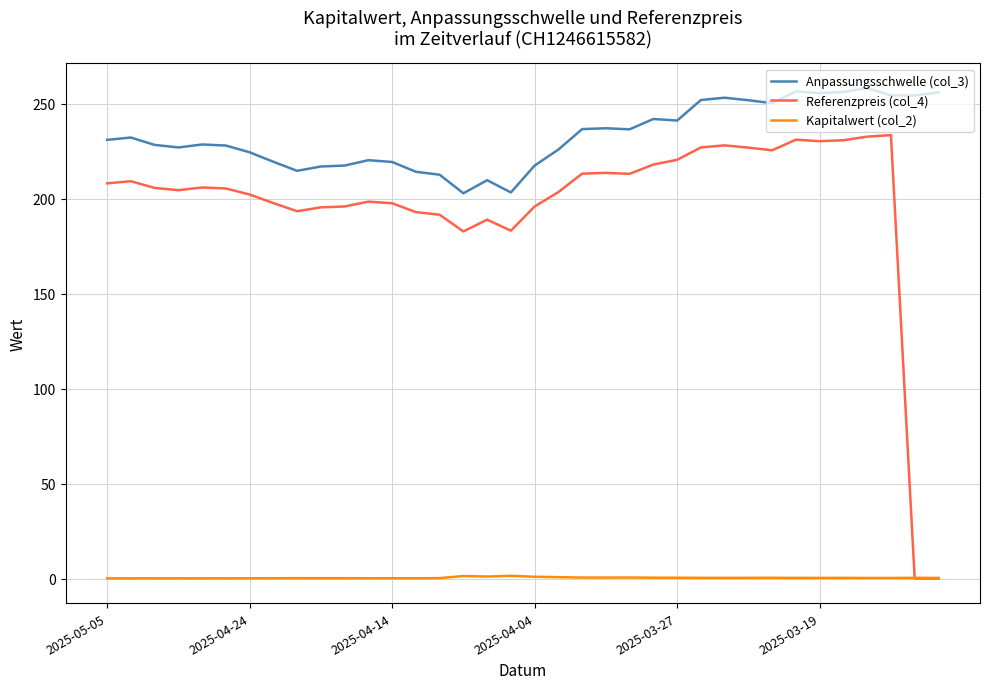

What is the greatest value displayed?

258.4